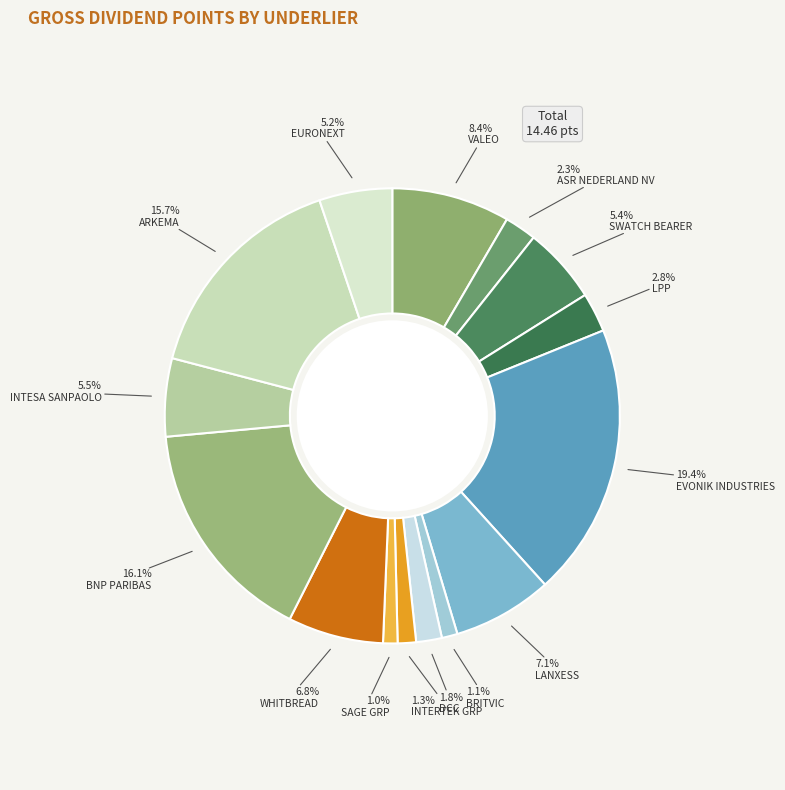

How many slices are in this pie chart?

15